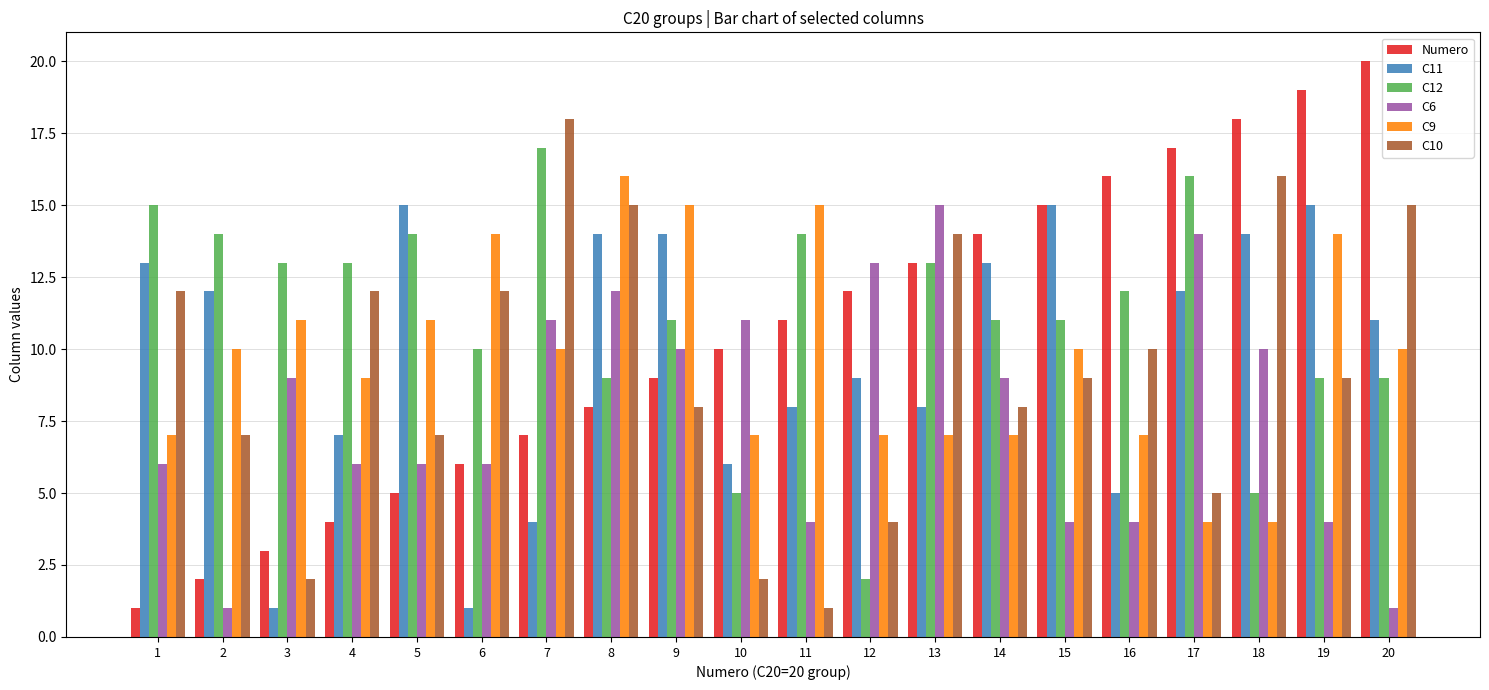

What is the value of the C9 bar at the 14th from the left?

7